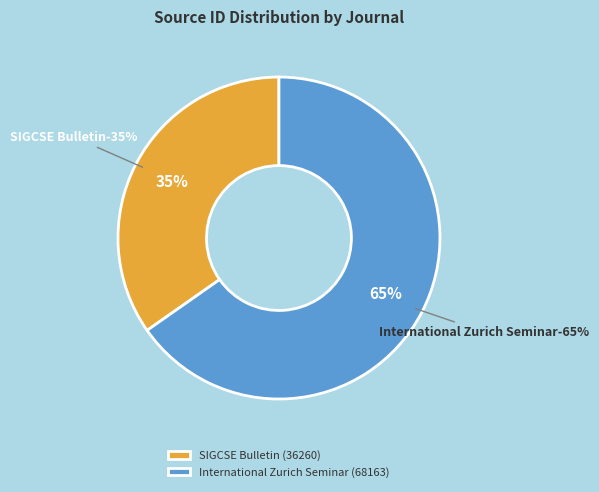

Between International Zurich Seminar and SIGCSE Bulletin, which is larger?

International Zurich Seminar